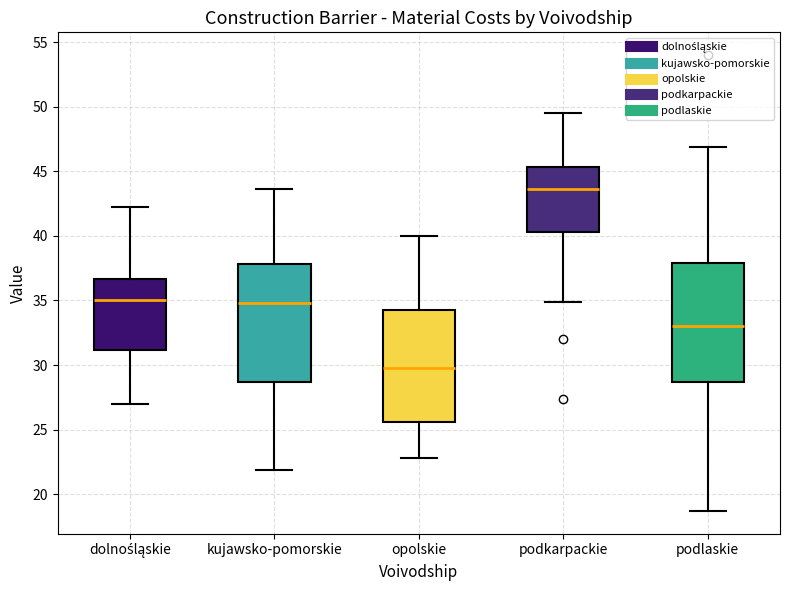

Which box's median line is the highest?

podkarpackie